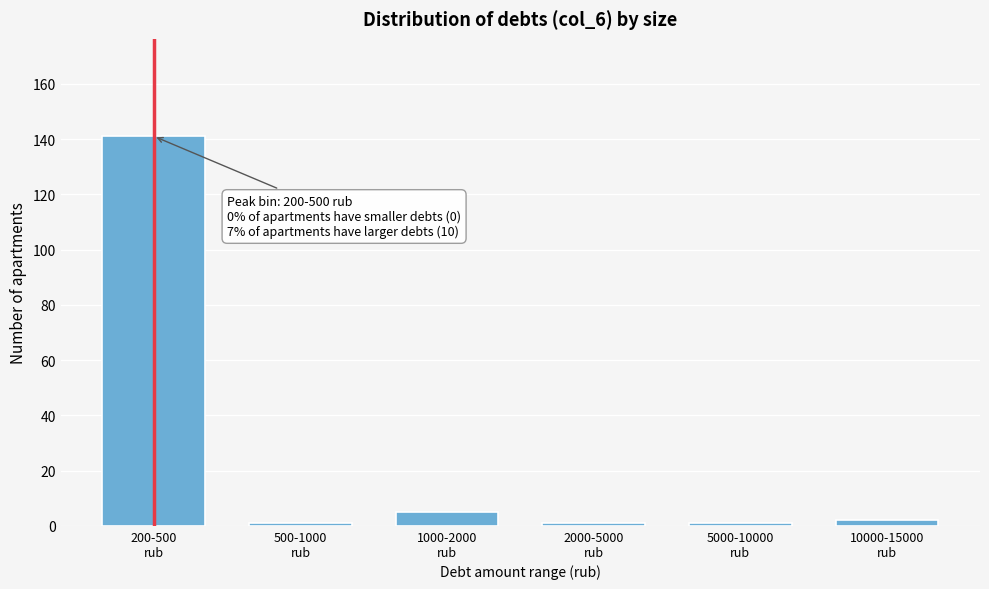

Reading left to right, what are all the values shown in this chart?

141	1	5	1	1	2